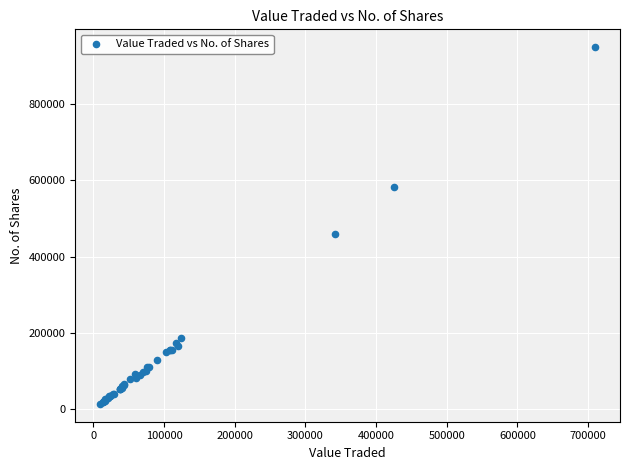

What Y value in the scatter plot is closest to 481769?

458836